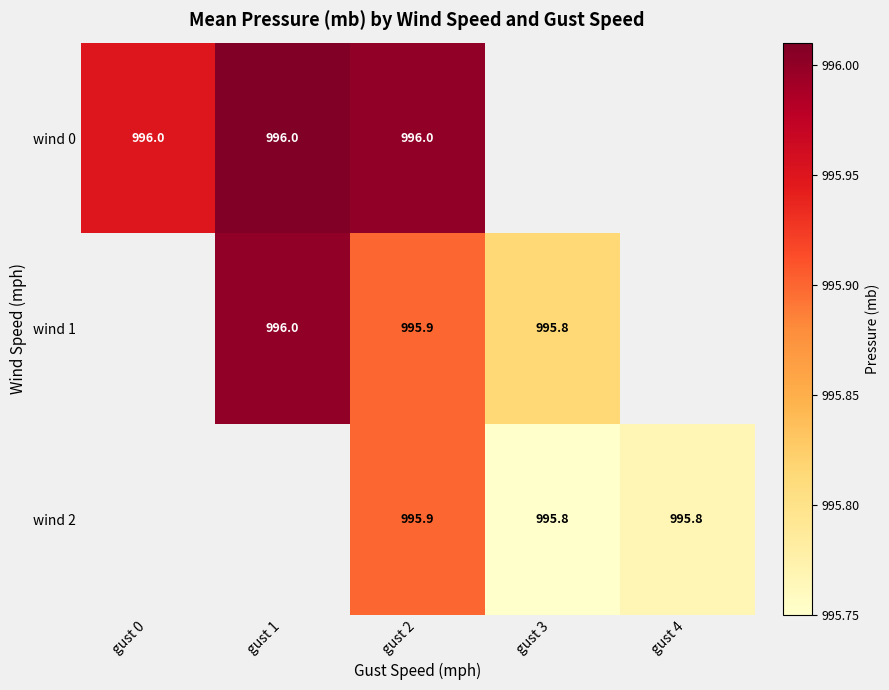

Rank the series by their average value, from highest to lowest.

wind 0, wind 1, wind 2